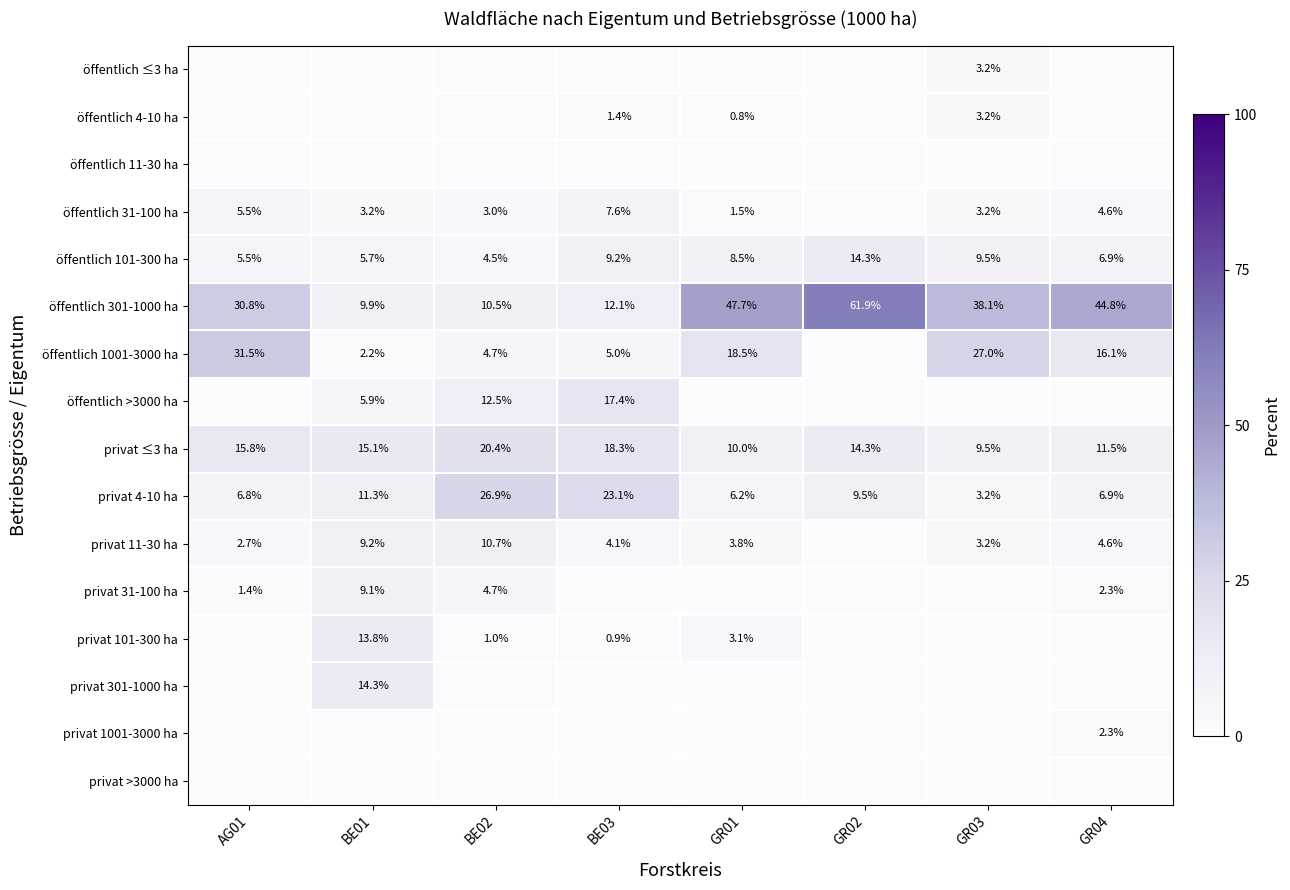

What is the sum of all öffentlich 301-1000 ha values?

255.8